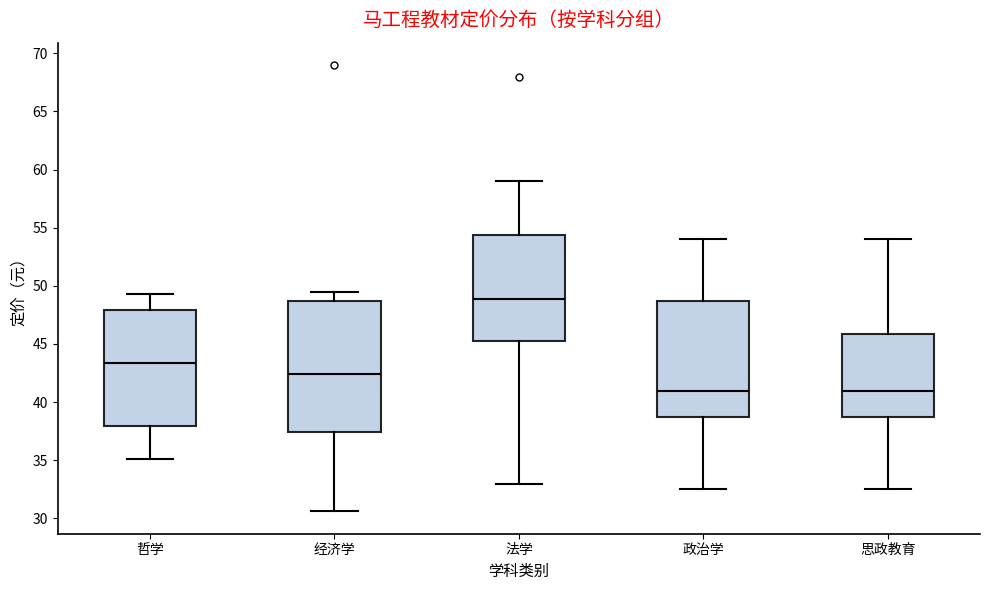

Which box has the highest median line?

法学